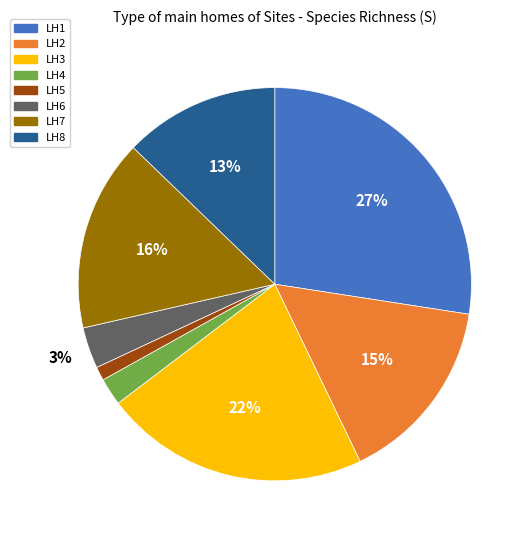

Approximately how many times larger is the value at LH5 compared to LH7?

0.1